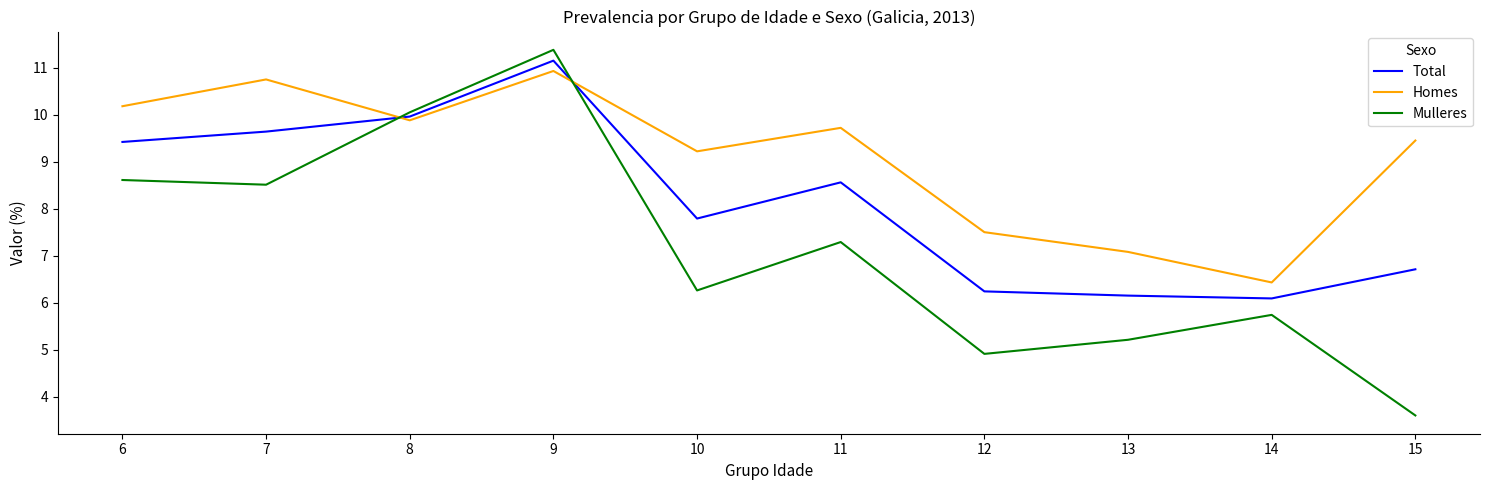

At which label does Mulleres reach its minimum?

15